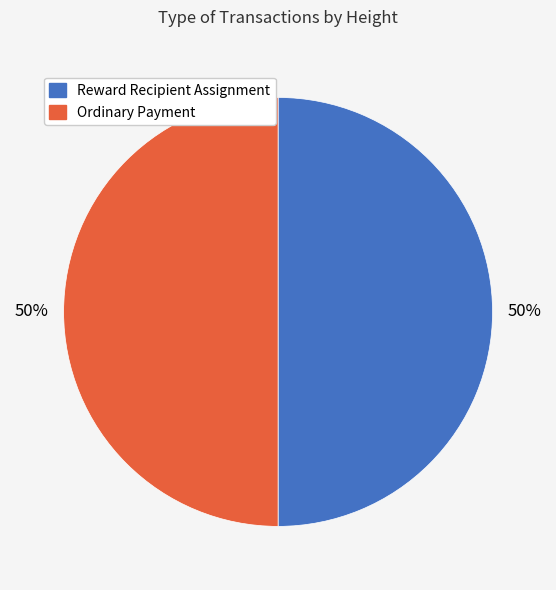

Is the sum of Reward Recipient Assignment and Ordinary Payment greater than half?

Yes